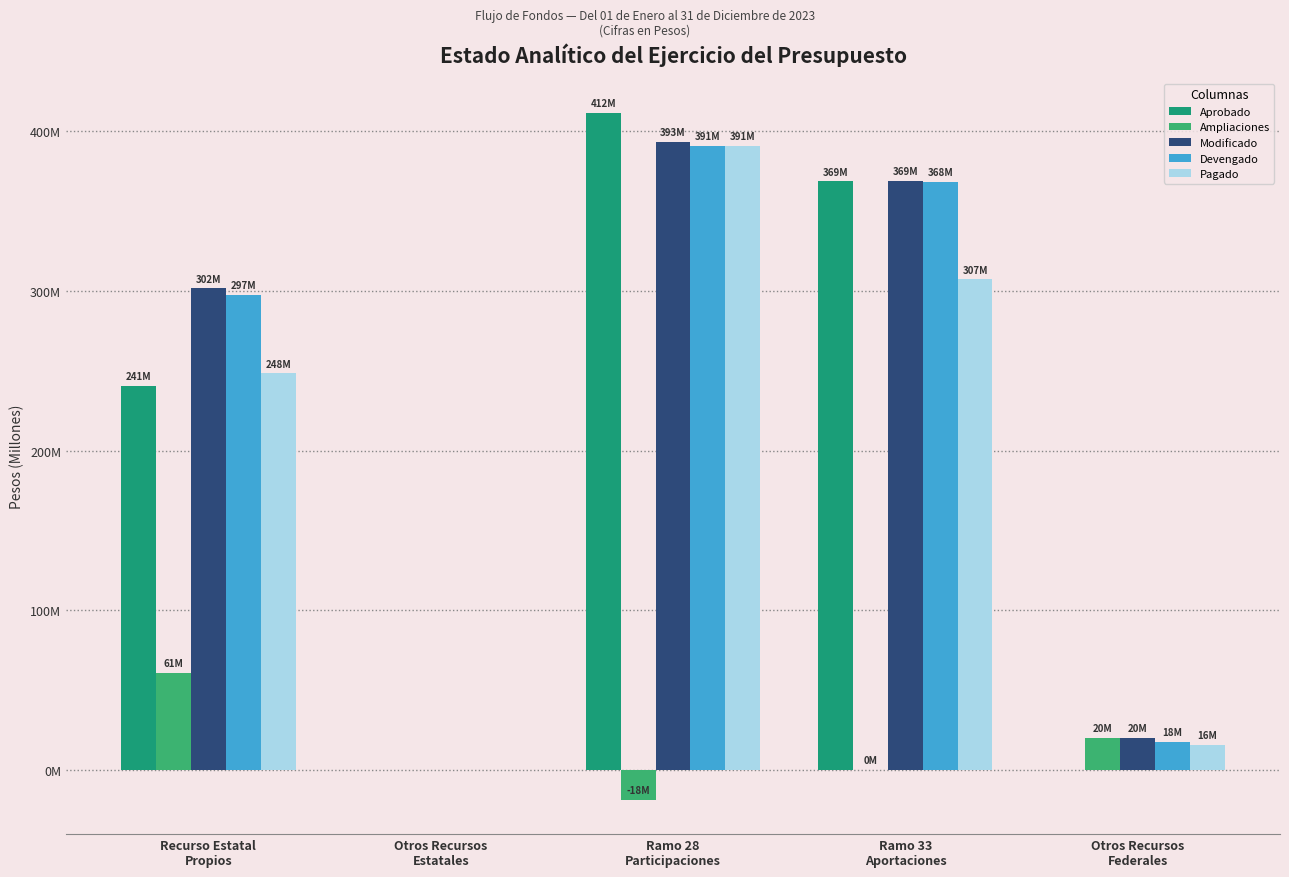

What are all the series names shown in the legend?

Aprobado, Ampliaciones, Modificado, Devengado, Pagado